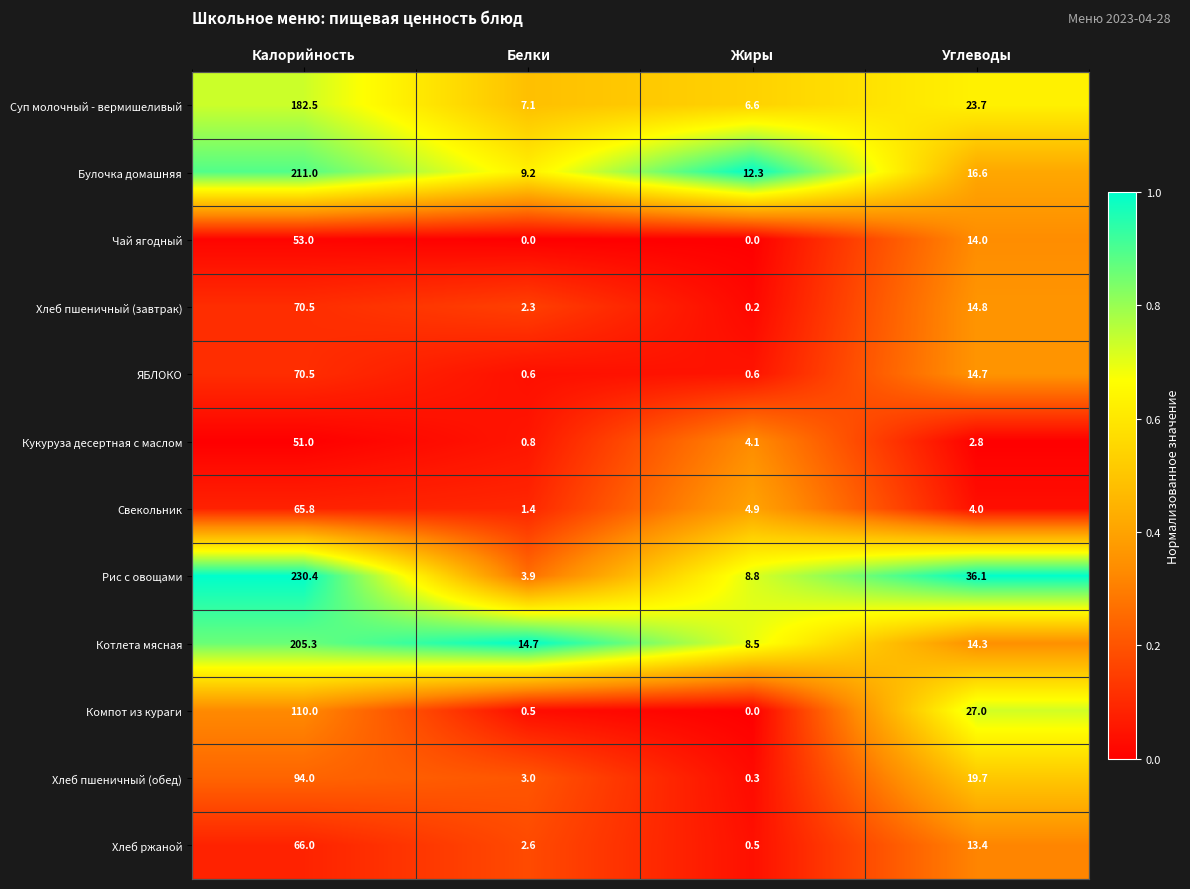

What is the difference between the highest and lowest values at Калорийность?

179.4